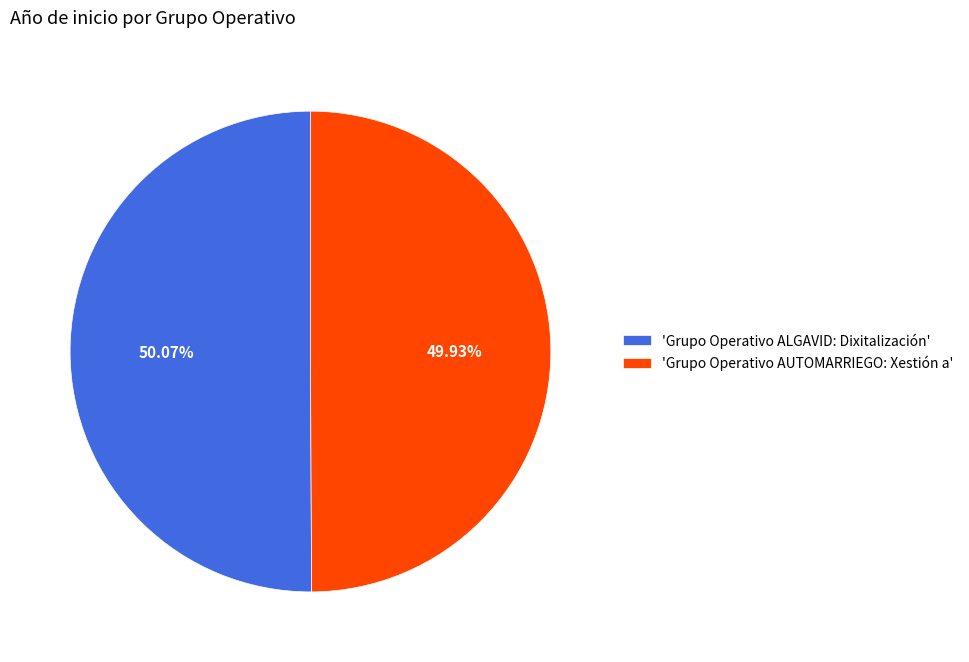

Do 'Grupo Operativo ALGAVID: Dixitalización' and 'Grupo Operativo AUTOMARRIEGO: Xestión a' together represent more than half of the pie?

Yes